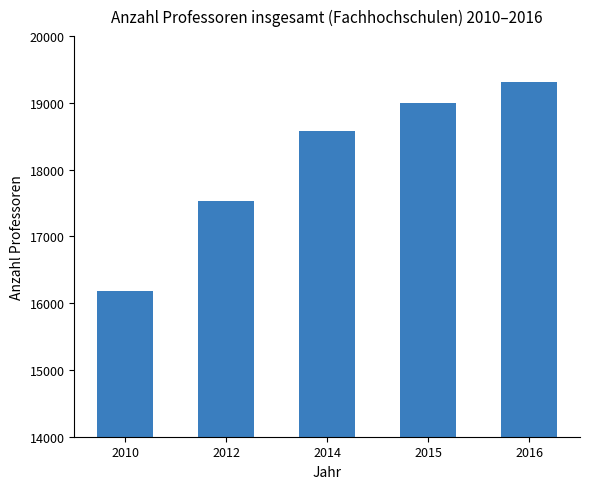

Are the bars grouped side by side (vs. stacked)?

No